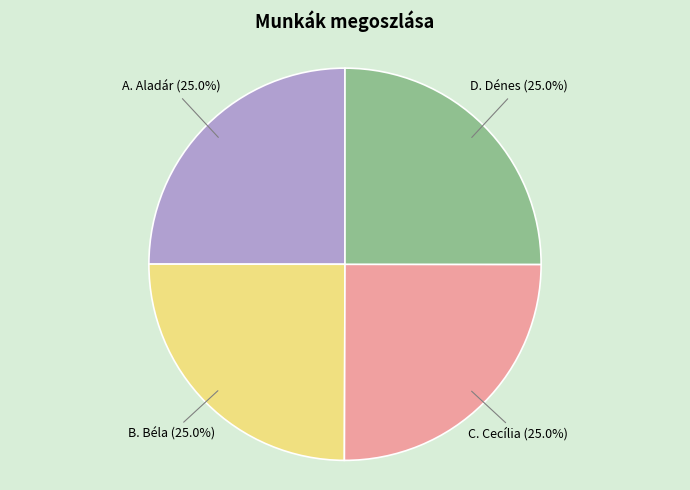

How many segments does this pie chart have?

4